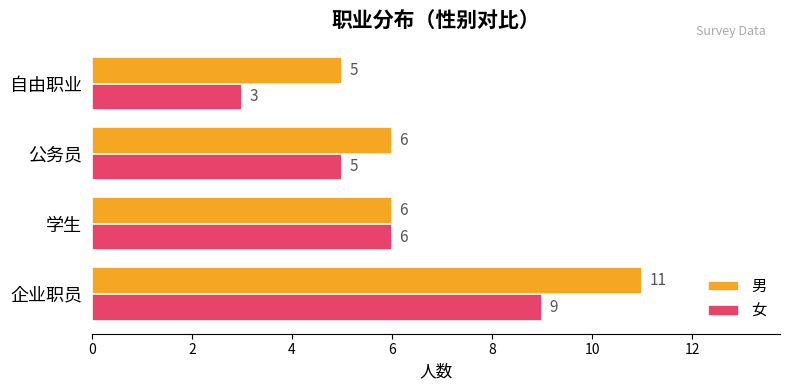

What is the greatest value displayed?

11